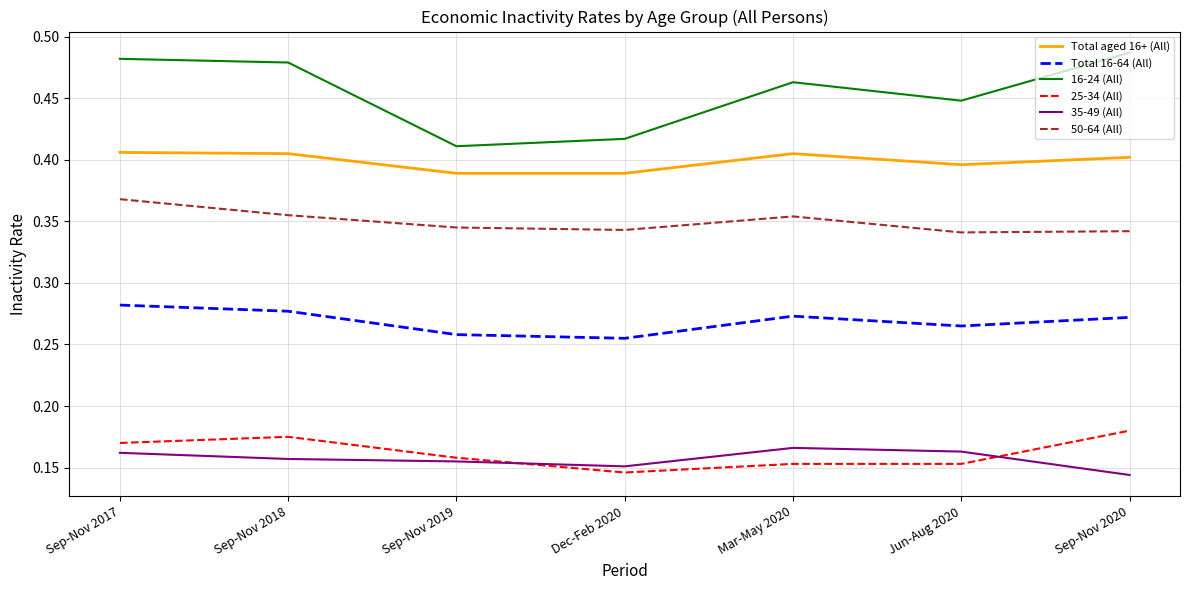

At how many categories does at least one series exceed 0?

7